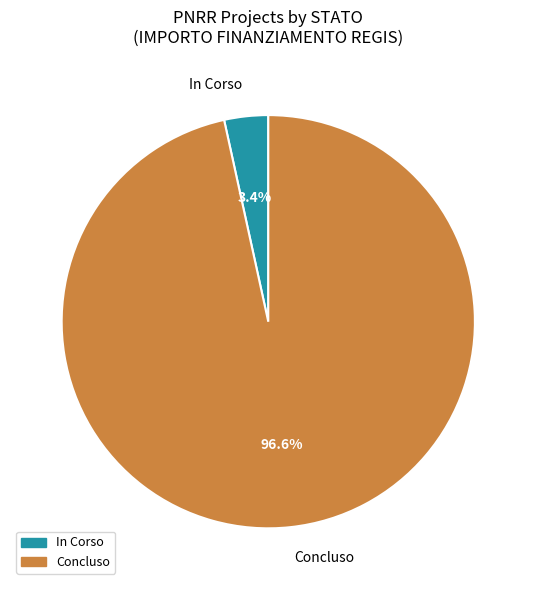

Which has a higher value, In Corso or Concluso?

Concluso